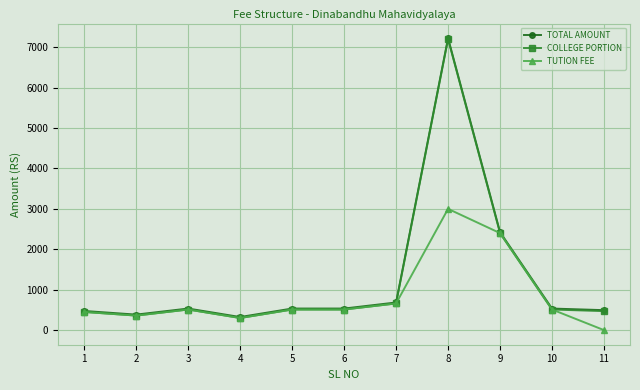

At which category is the sum across all series the highest?

8